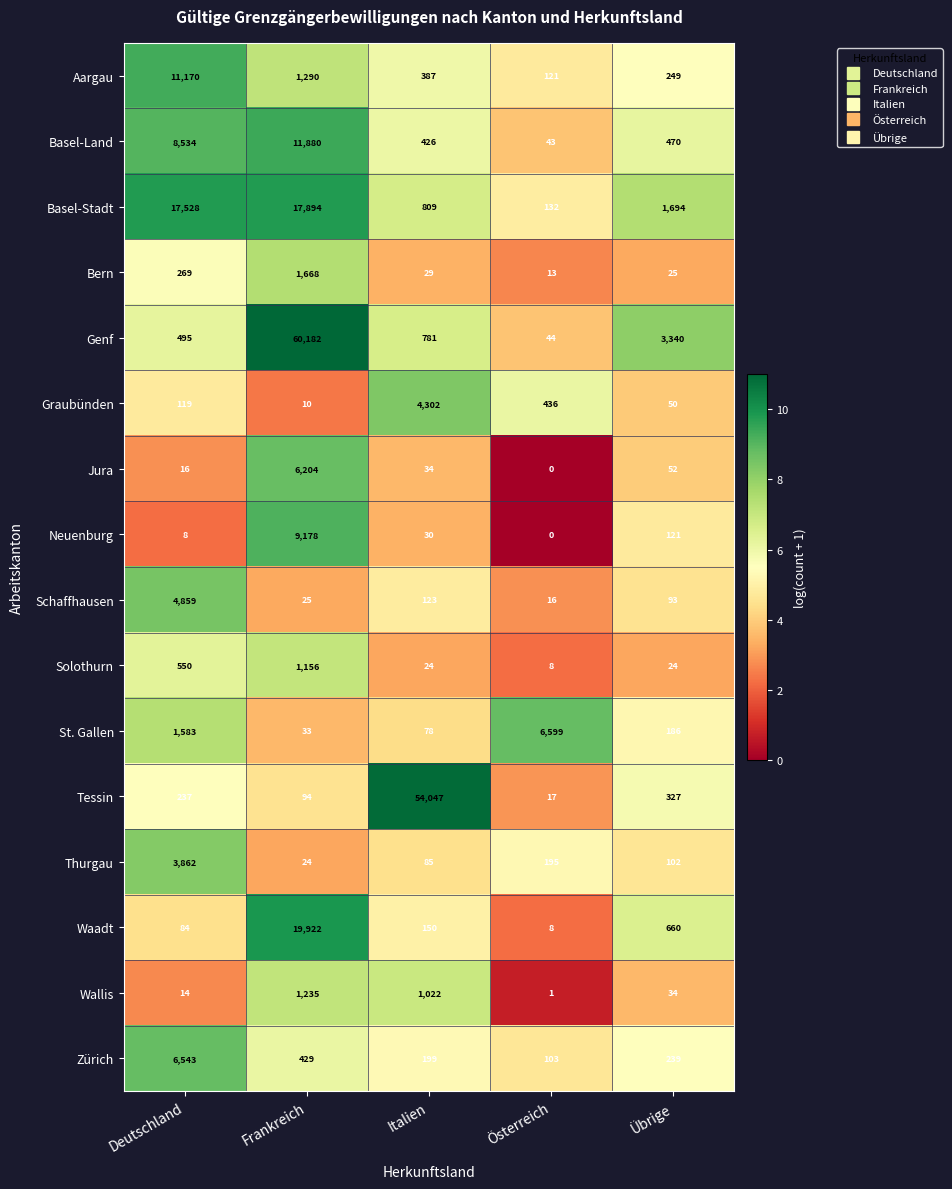

What is the difference between the highest and lowest values at Italien?

54023